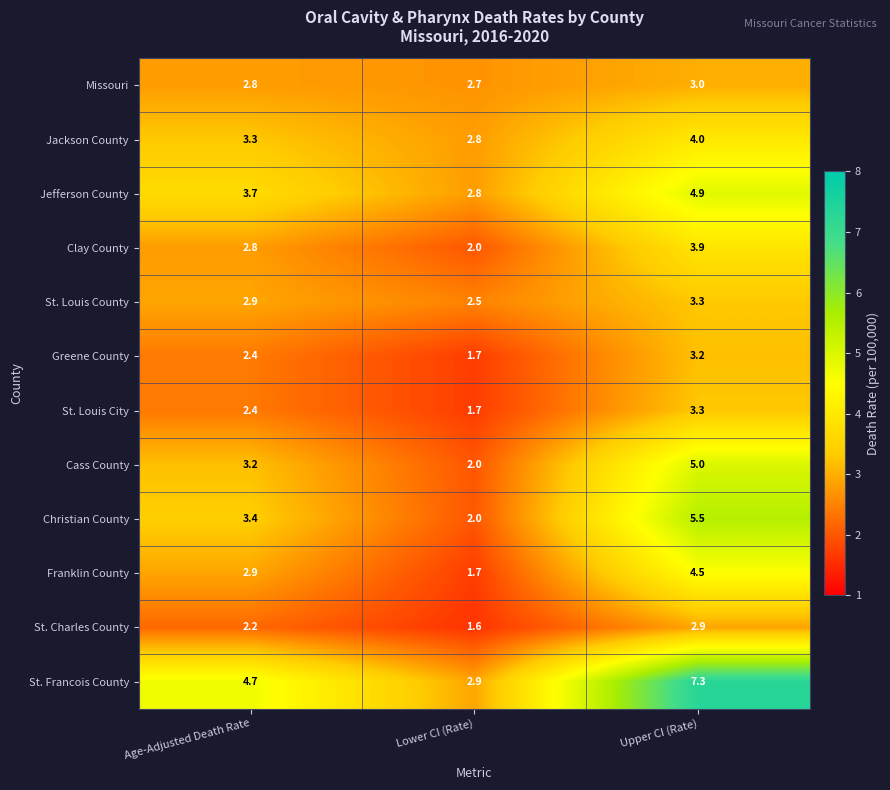

What is the total value across all series at Upper CI (Rate)?

50.8